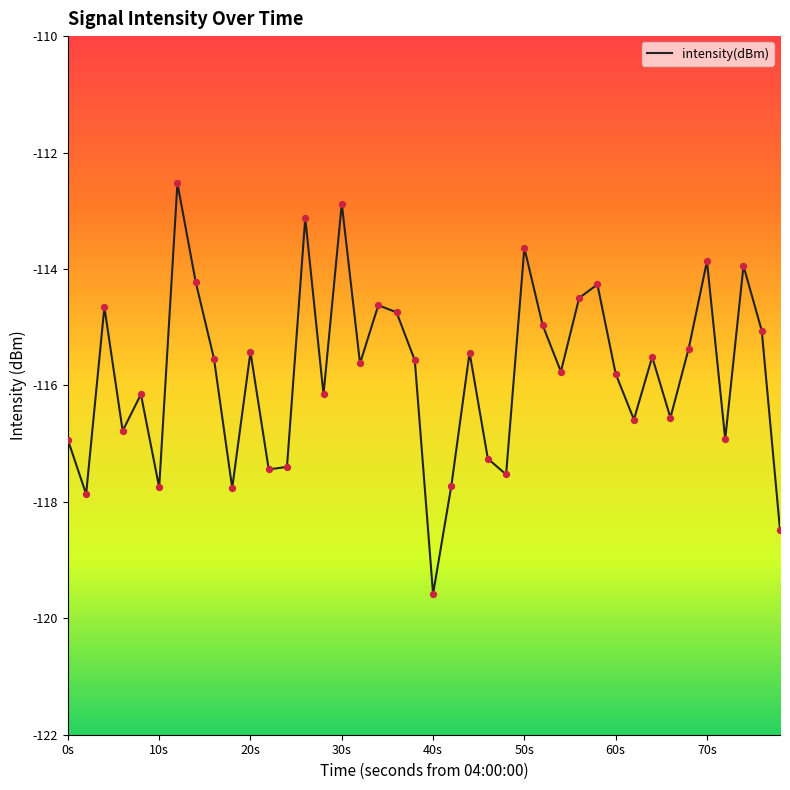

What is the smallest value displayed?

-119.6